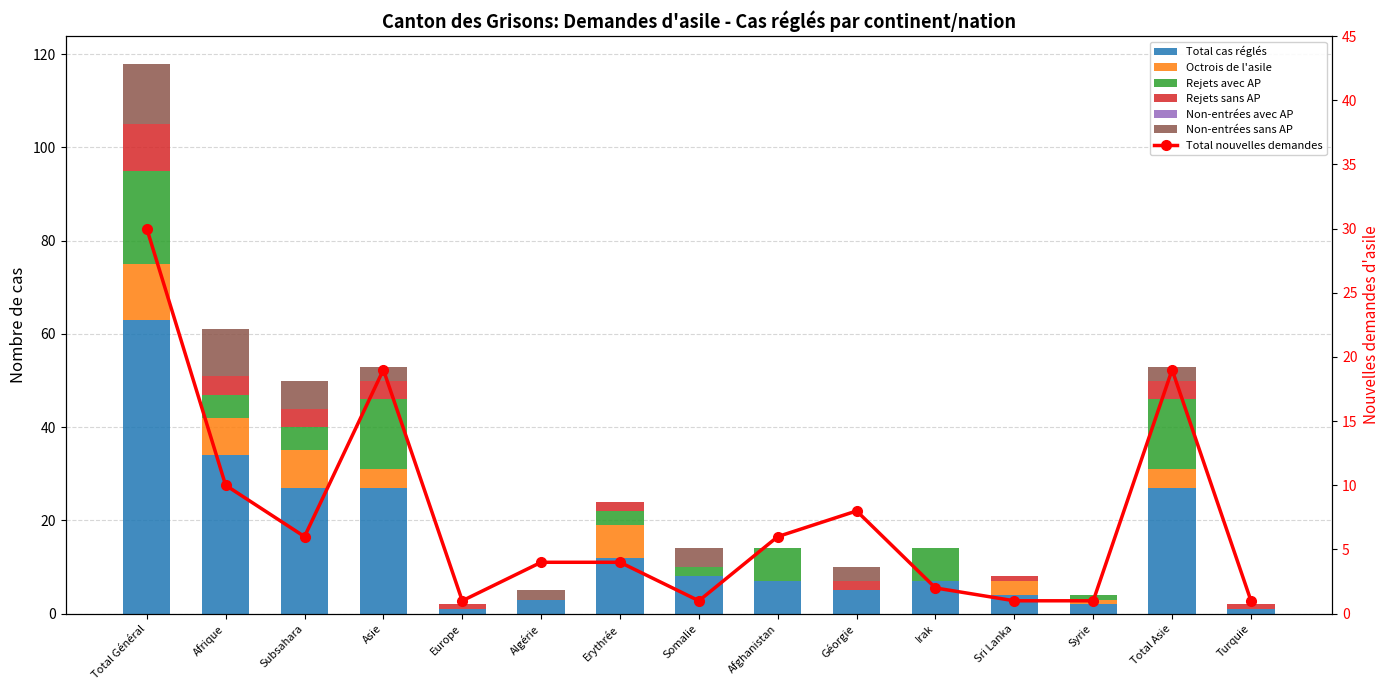

What is the highest value of the Rejets avec AP series?

20